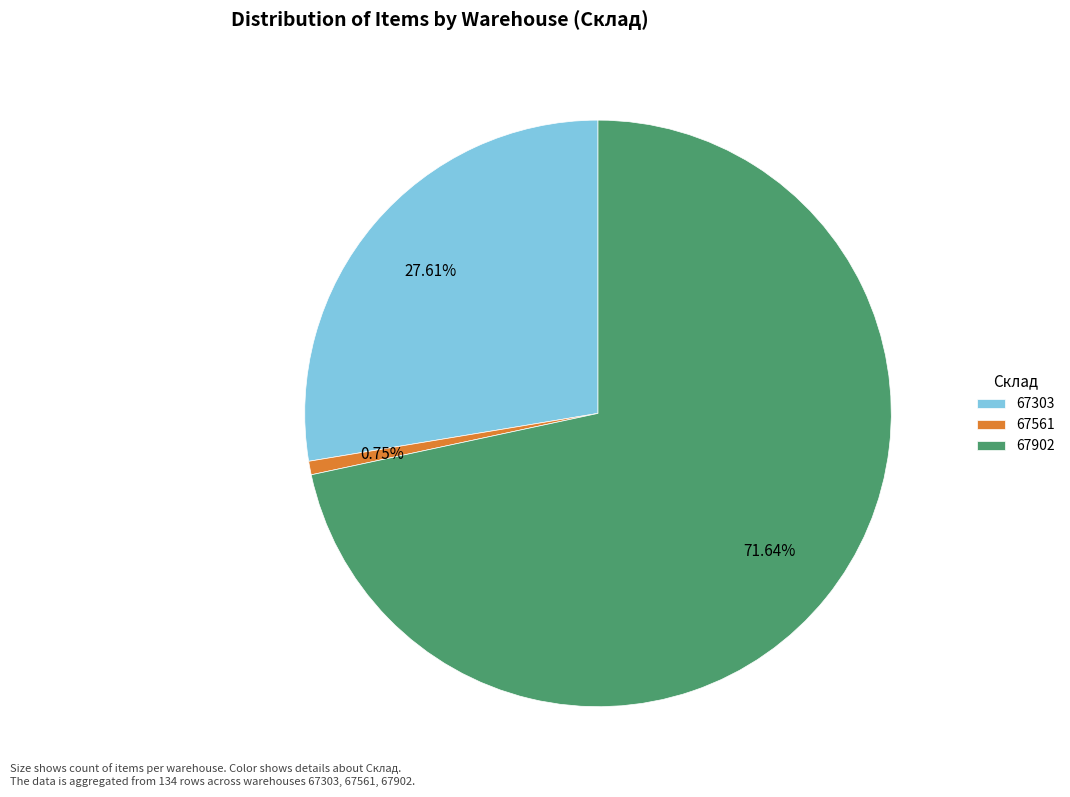

Count the number of slices in the pie.

3